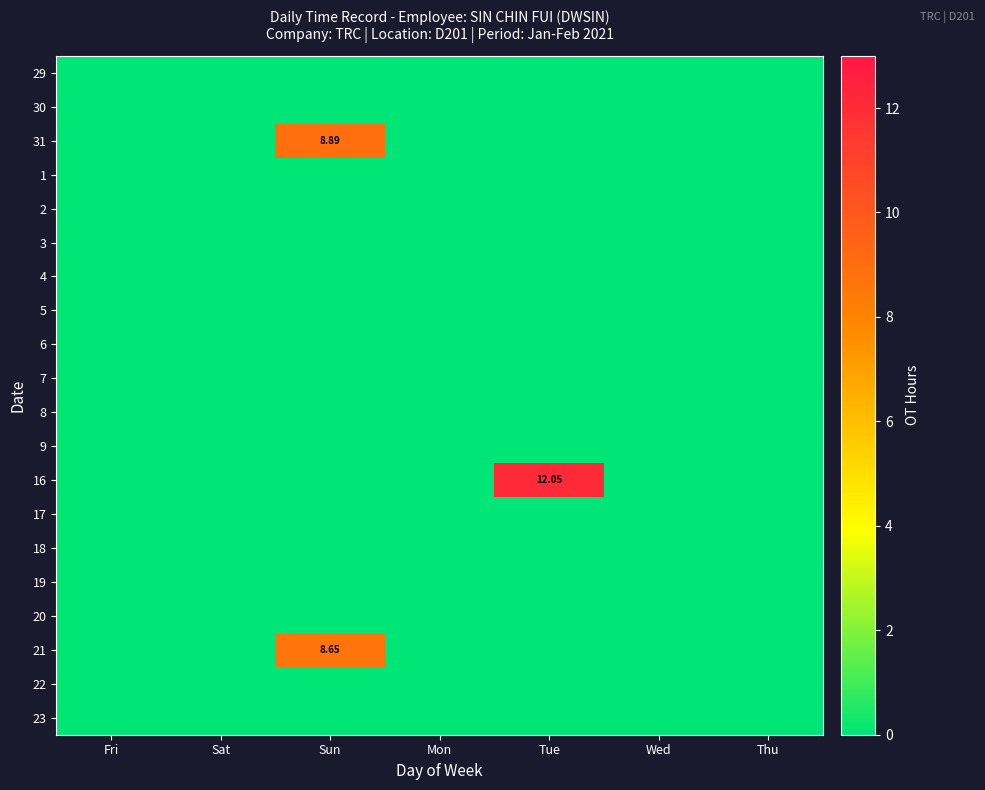

True or false: 3 has a value of 0.0 at Sun.

True